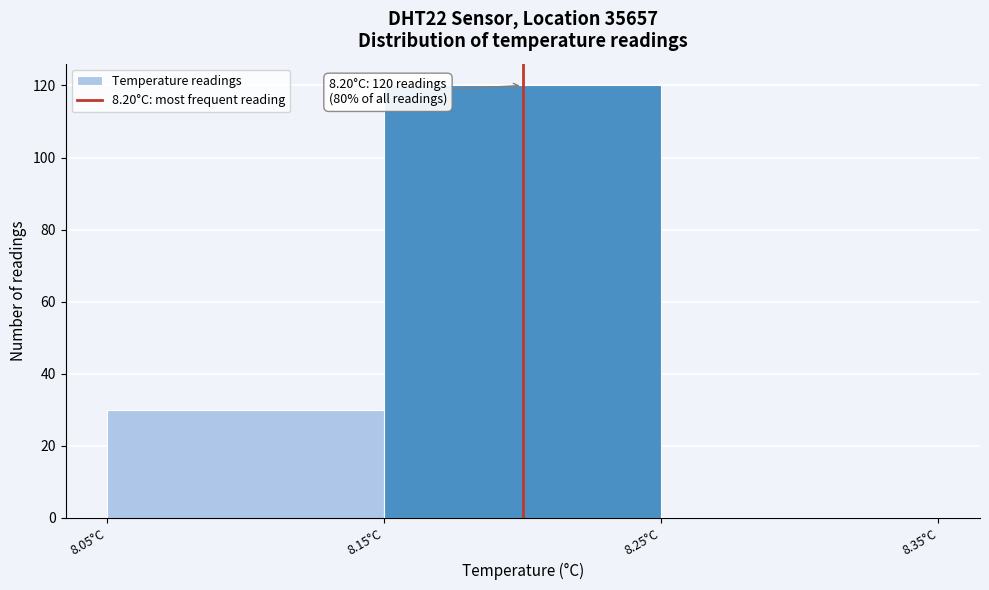

Which range on the x-axis has the tallest bar?

8.15 to 8.25